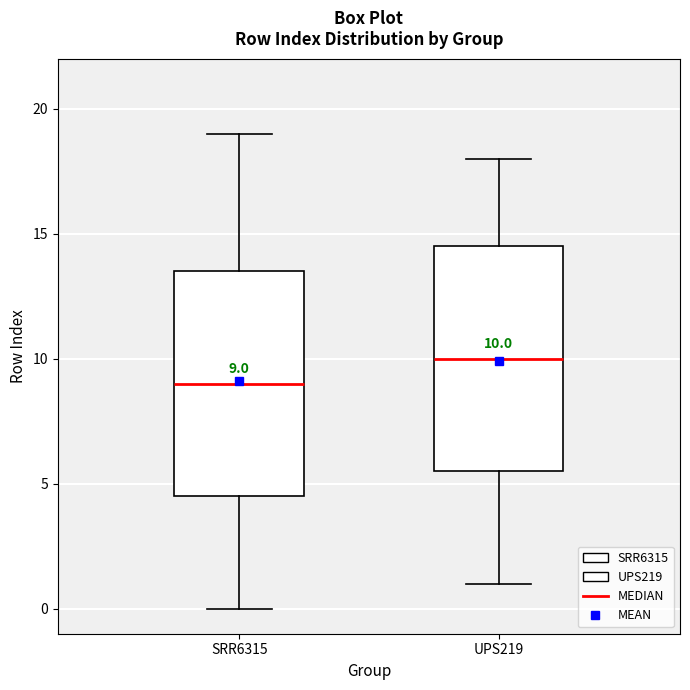

Which box has the highest median line?

UPS219